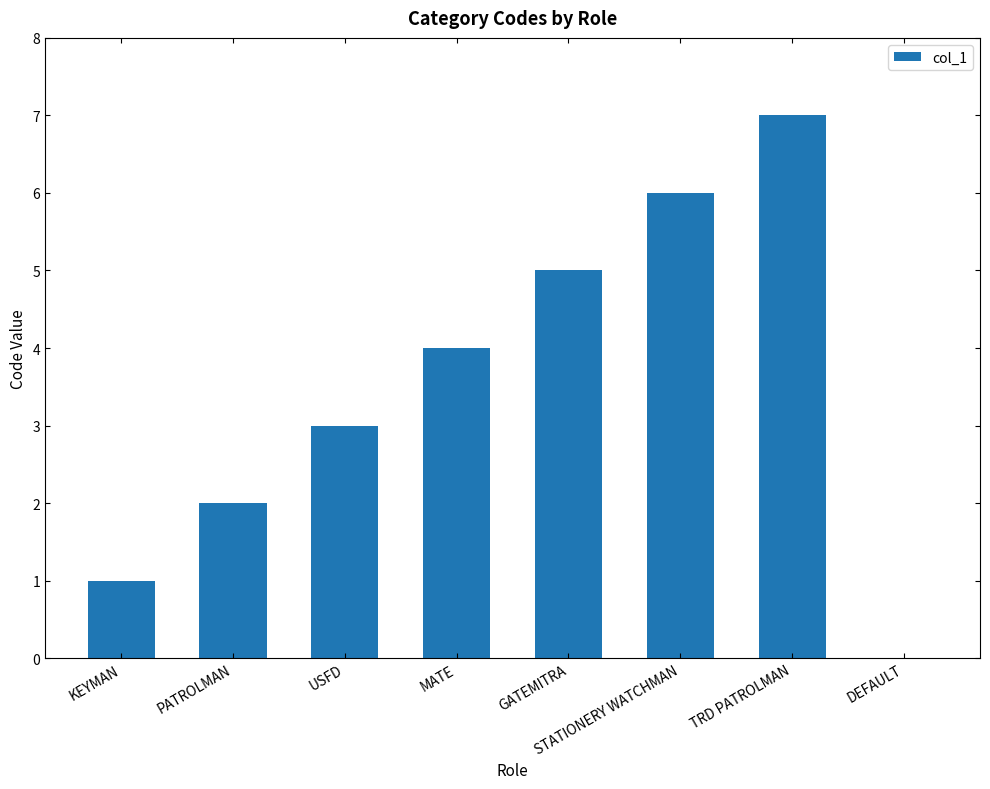

Reading left to right, what are all the values shown in this chart?

1	2	3	4	5	6	7	0